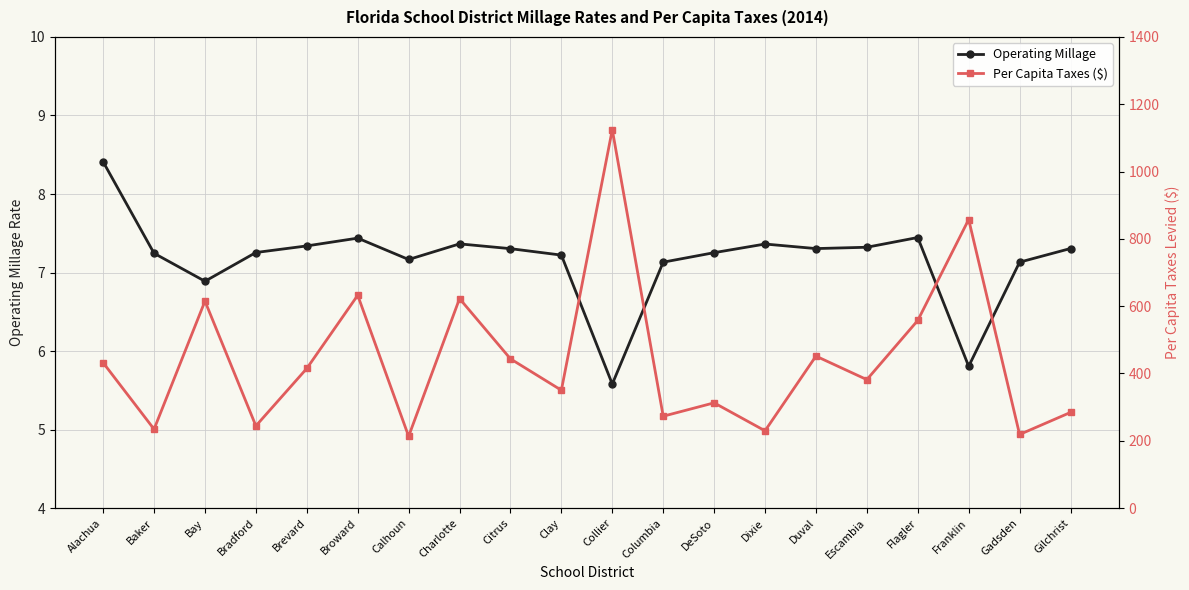

Reading left to right, extract all data points from this chart.

Operating Millage: Alachua=8.4	Baker=7.2	Bay=6.9	Bradford=7.3	Brevard=7.3	Broward=7.4	Calhoun=7.2	Charlotte=7.4	Citrus=7.3	Clay=7.2	Collier=5.6	Columbia=7.1	DeSoto=7.3	Dixie=7.4	Duval=7.3	Escambia=7.3	Flagler=7.4	Franklin=5.8	Gadsden=7.1	Gilchrist=7.3
Per Capita Taxes ($): Alachua=432.0	Baker=234.5	Bay=615.0	Bradford=244.3	Brevard=415.0	Broward=632.4	Calhoun=213.4	Charlotte=622.5	Citrus=443.6	Clay=350.3	Collier=1124.6	Columbia=273.1	DeSoto=312.8	Dixie=229.7	Duval=451.7	Escambia=381.8	Flagler=557.6	Franklin=857.6	Gadsden=218.8	Gilchrist=284.4